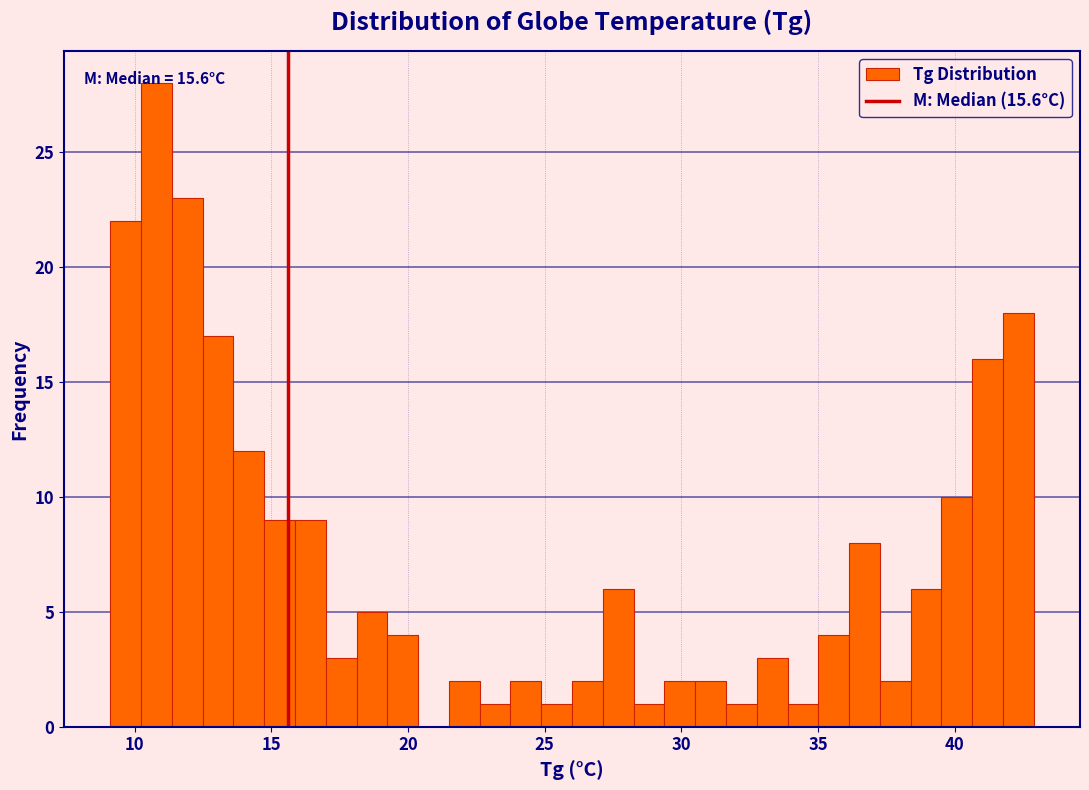

Read against the x-axis, roughly where is the centre of the tallest bar?

11.0